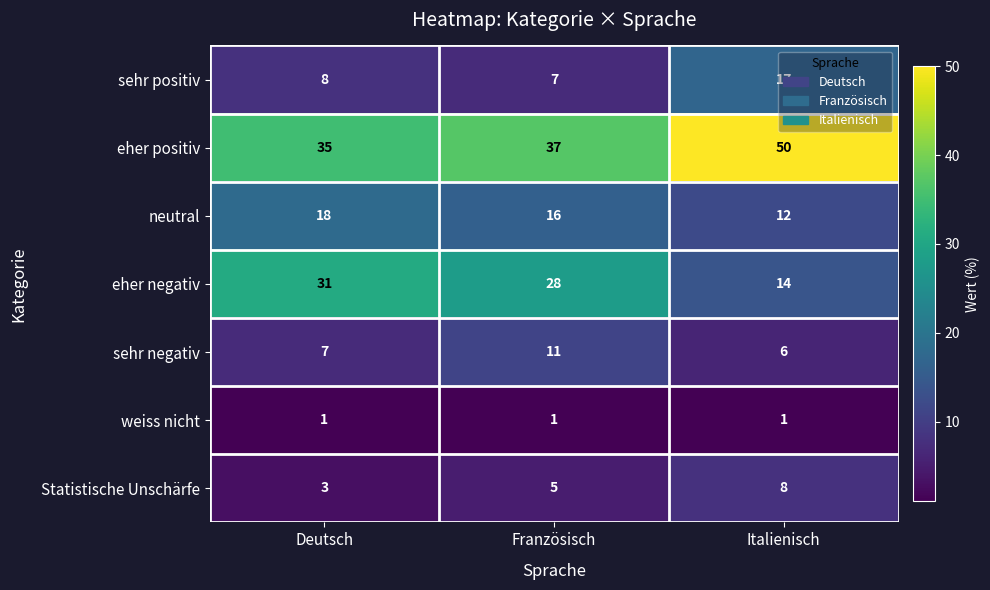

At how many categories does at least one series exceed 33?

3